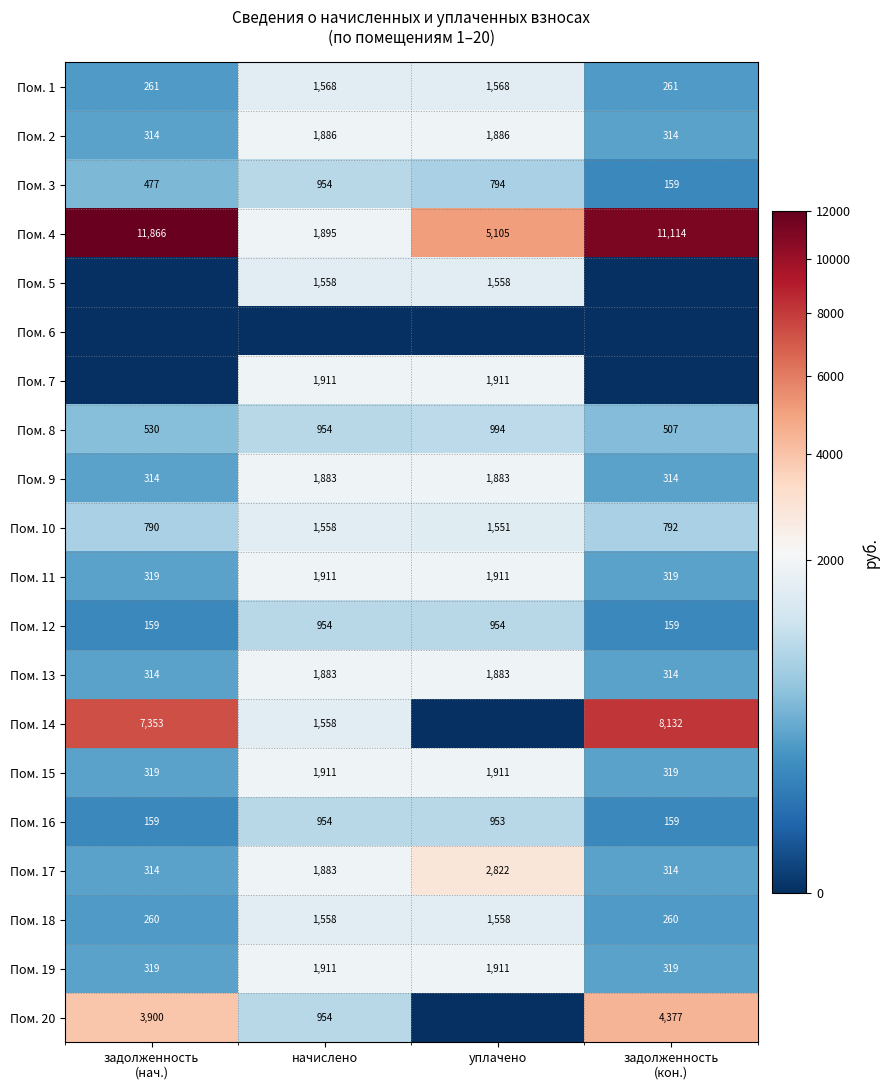

True or false: Пом. 12 has a value of 954 at начислено.

True